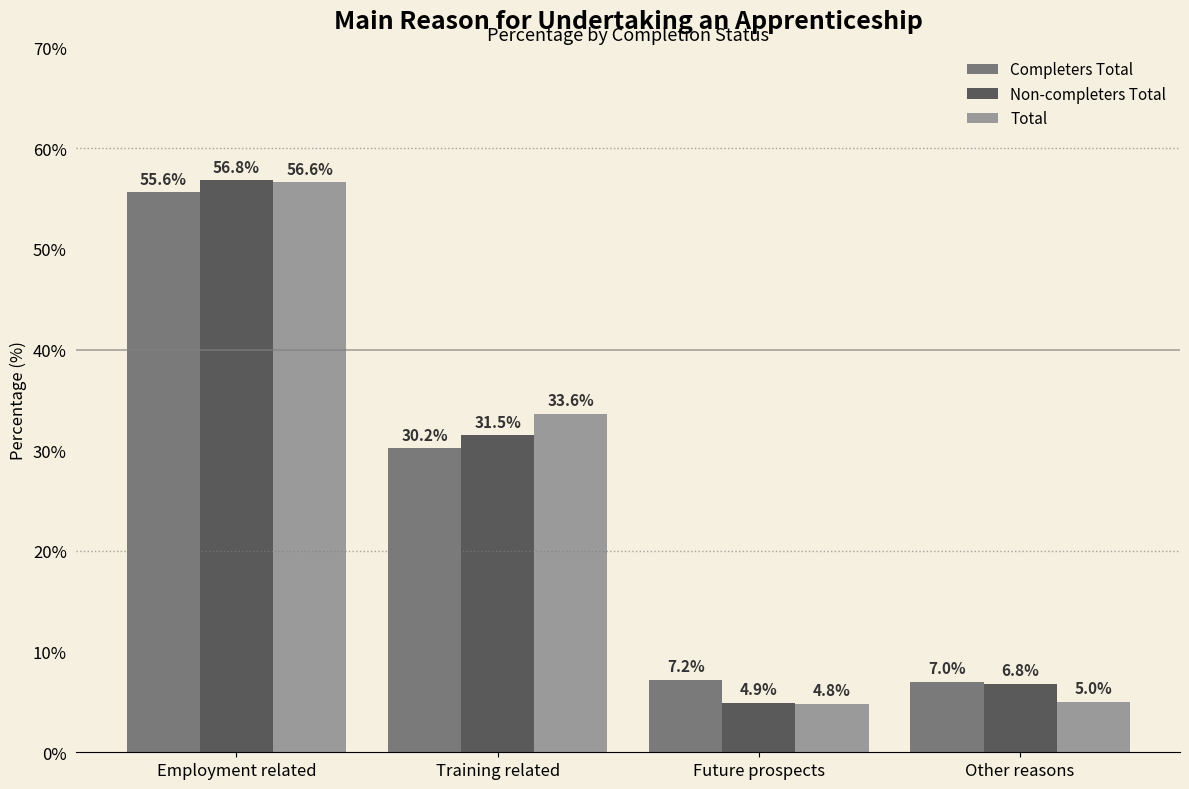

What are all the series names shown in the legend?

Completers Total, Non-completers Total, Total